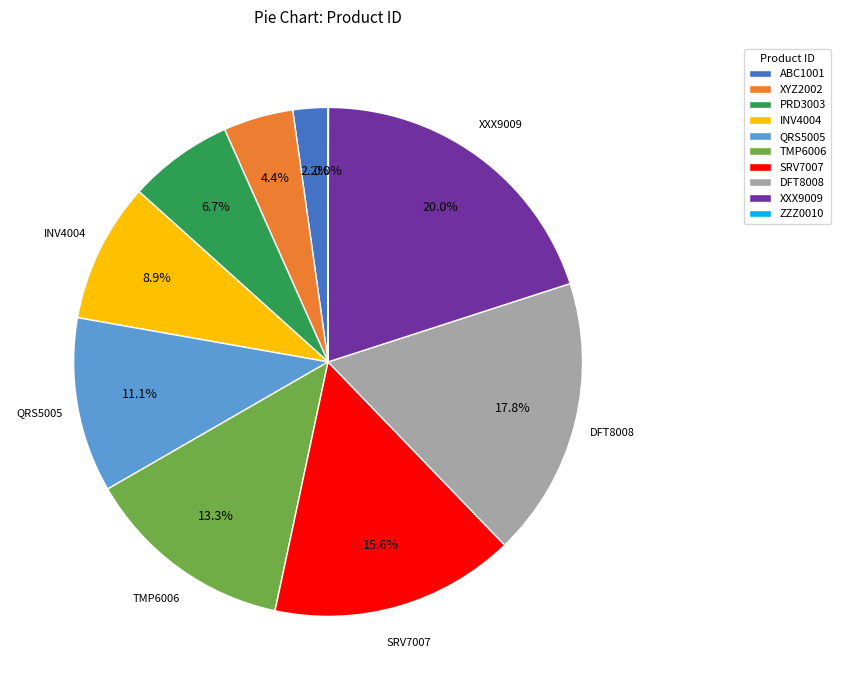

Is there a majority slice in this chart?

No